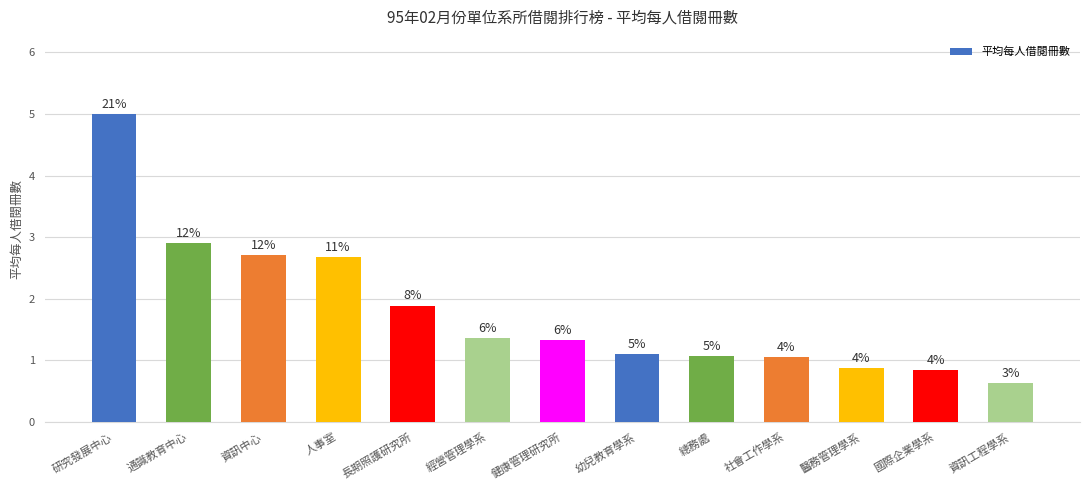

What is the average value?

1.8